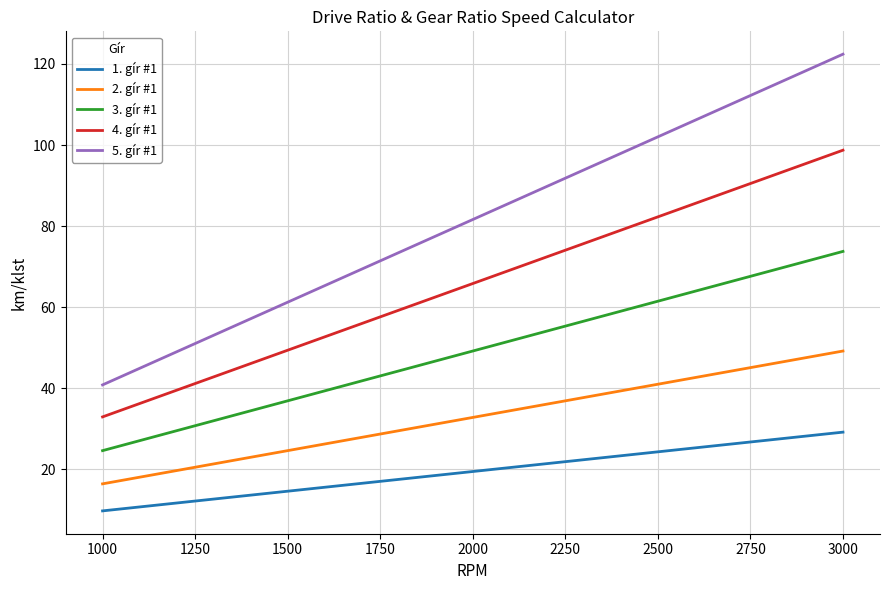

List the series in order of their peak value, highest first.

5. gír #1, 4. gír #1, 3. gír #1, 2. gír #1, 1. gír #1